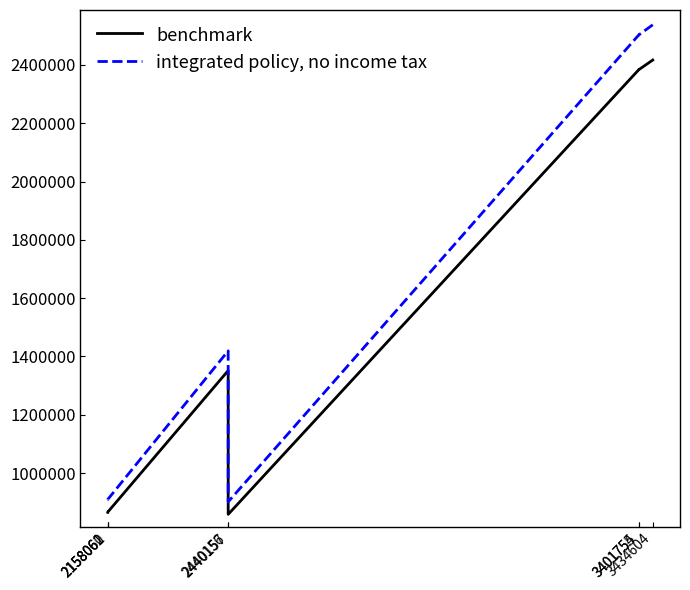

How many interior local valleys does the integrated policy, no income tax series have?

3